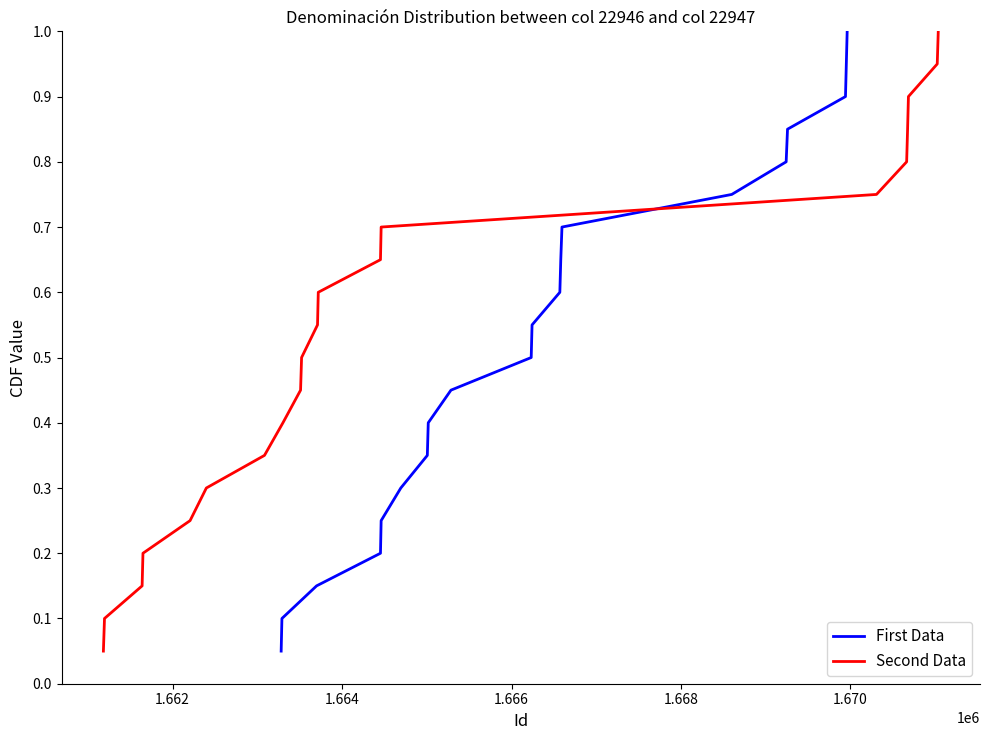

Does the chart display data point markers on the line(s)?

No